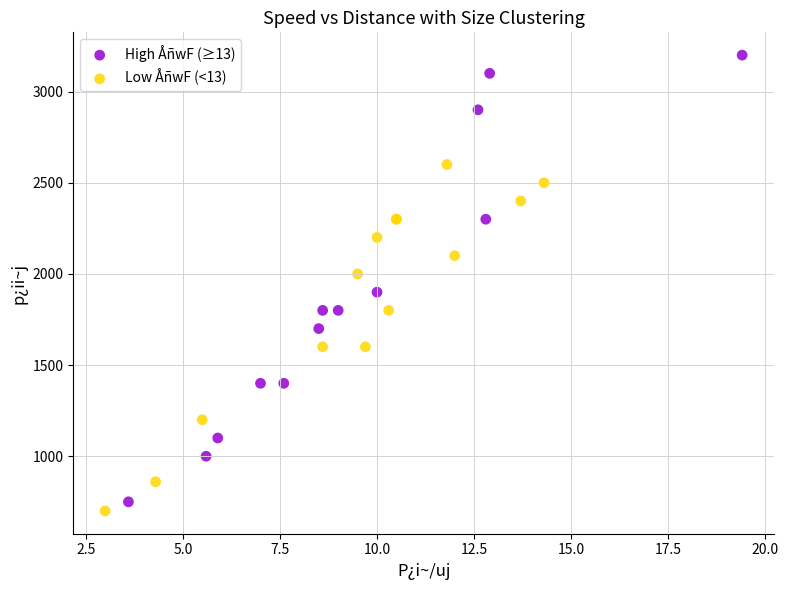

Which series reaches the maximum Y coordinate?

High ÅñwF (≥13)